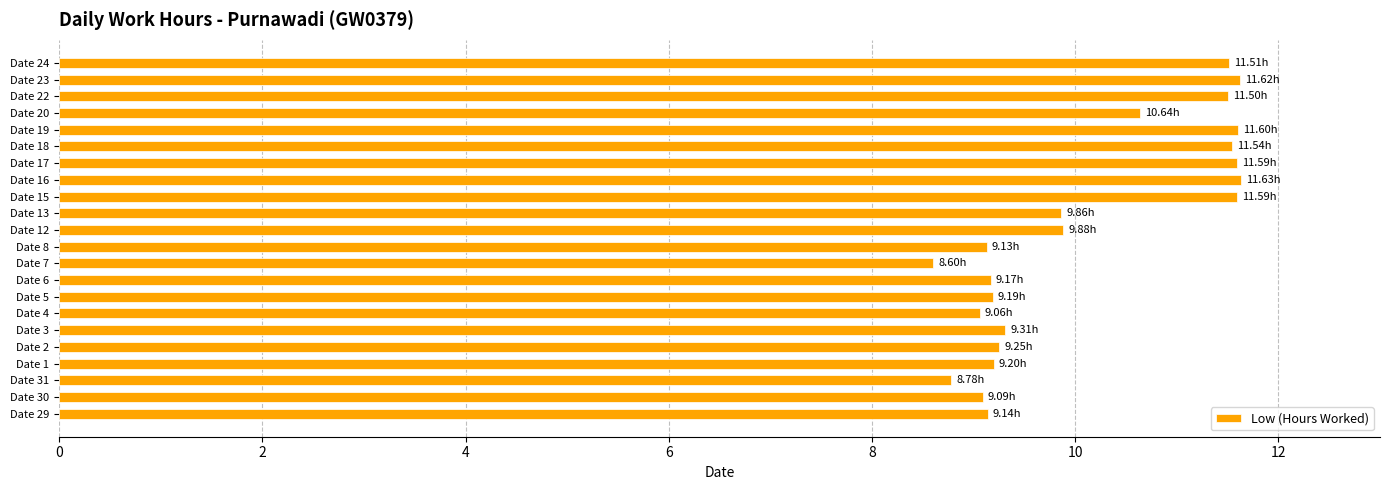

What is the maximum value shown in the chart?

11.6